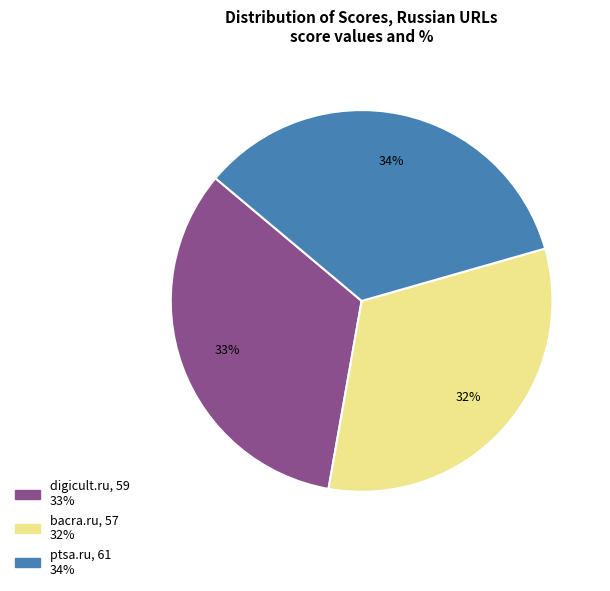

The digicult.ru slice represents 33% of the pie. True or false?

True